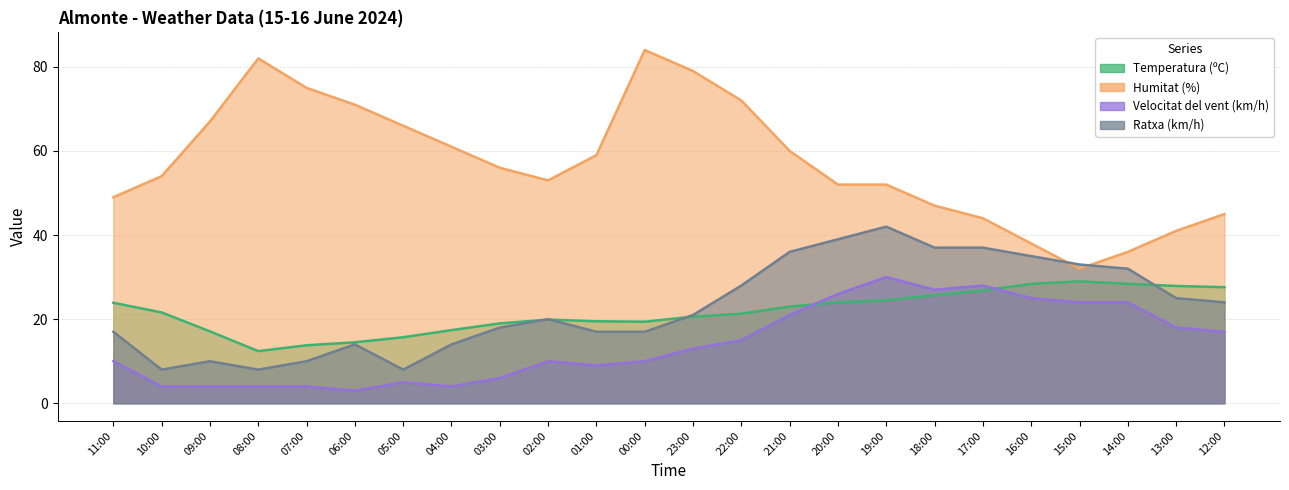

True or false: Velocitat del vent (km/h) and Ratxa (km/h) intersect in this chart.

False